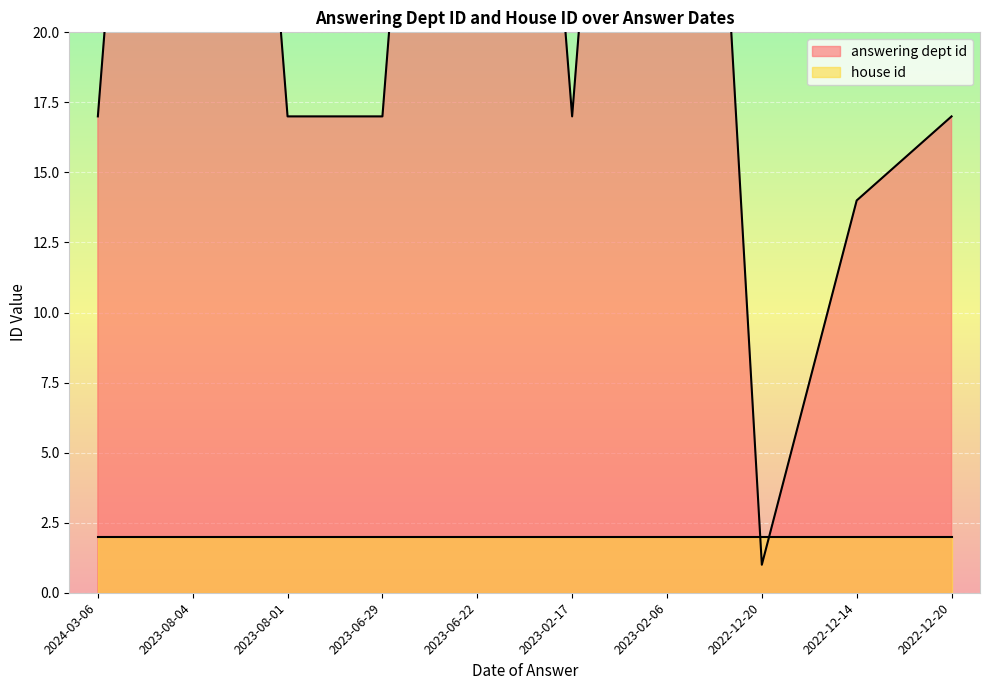

What is the ratio of the value at 2023-08-04 to the value at 2023-02-06?

1.0